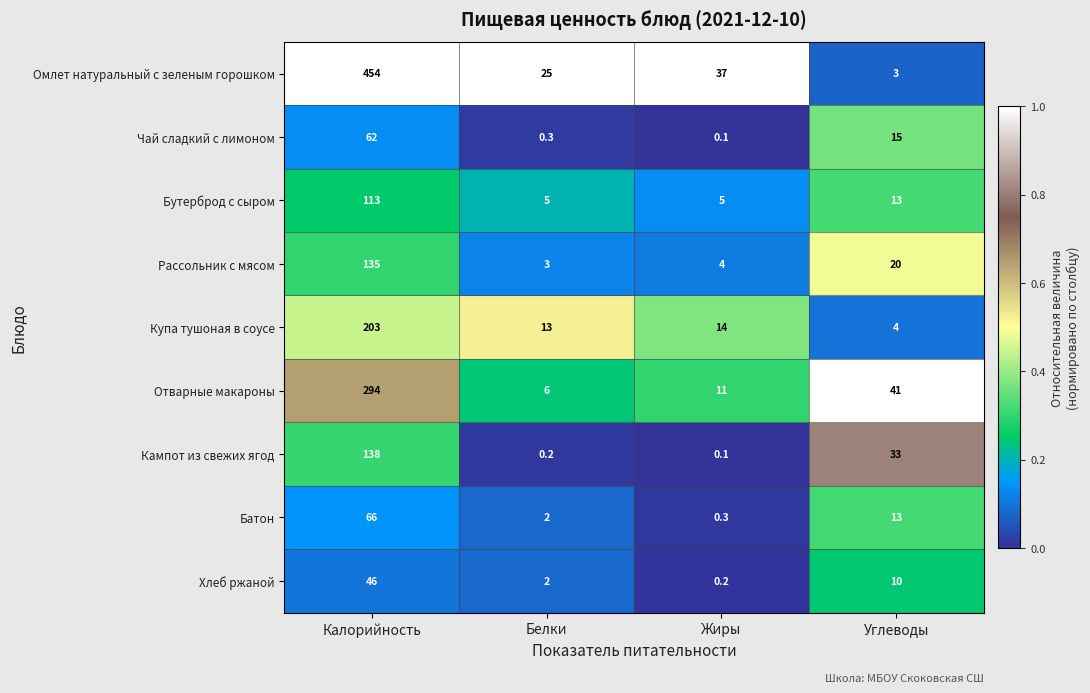

The value of Хлеб ржаной at Углеводы is 10.0. True or false?

True